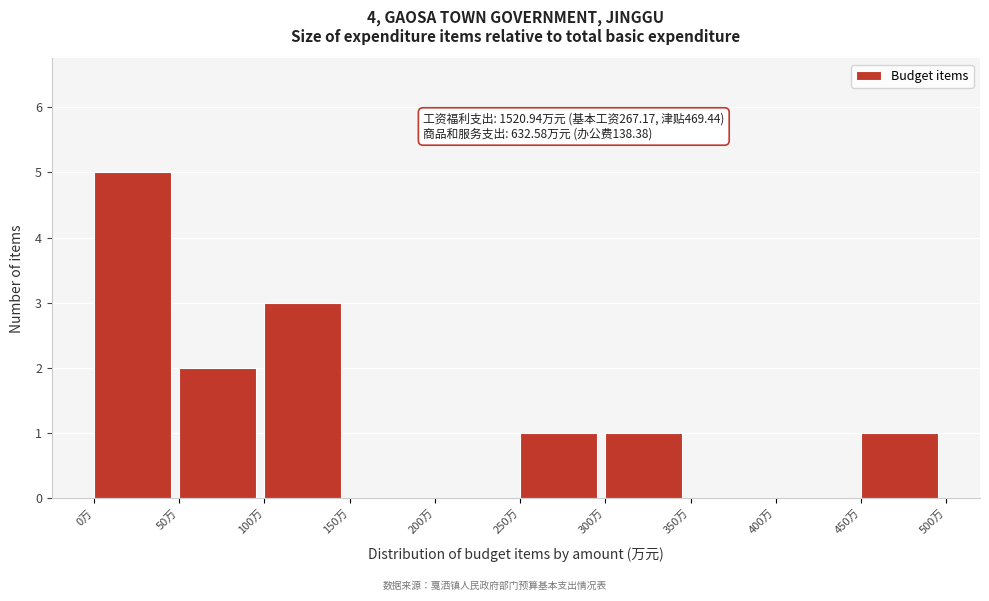

Over which range of the x-axis is the bar tallest?

0 to 50